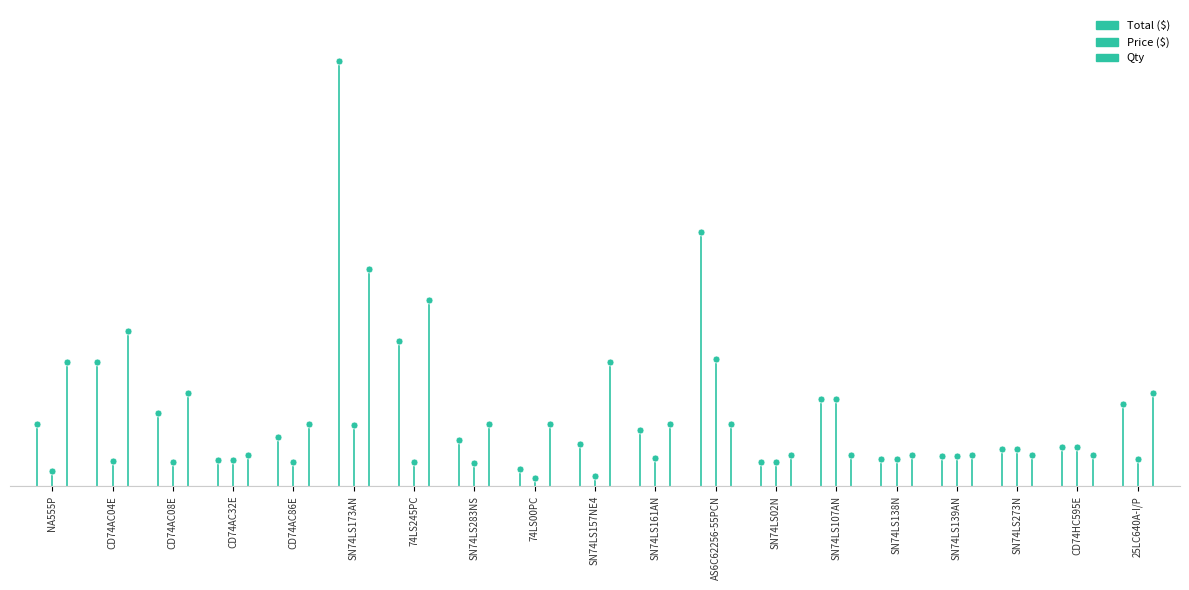

True or false: Total ($) has a value of 0.8 at CD74AC04E.

False